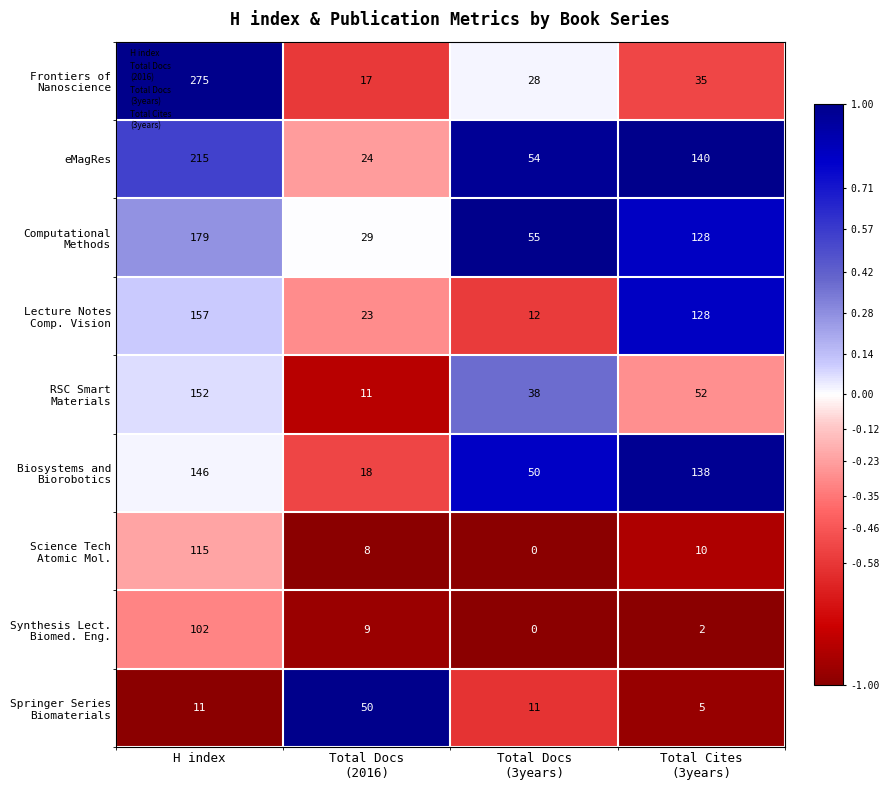

What is the spread (max minus min) of values at H index?

264